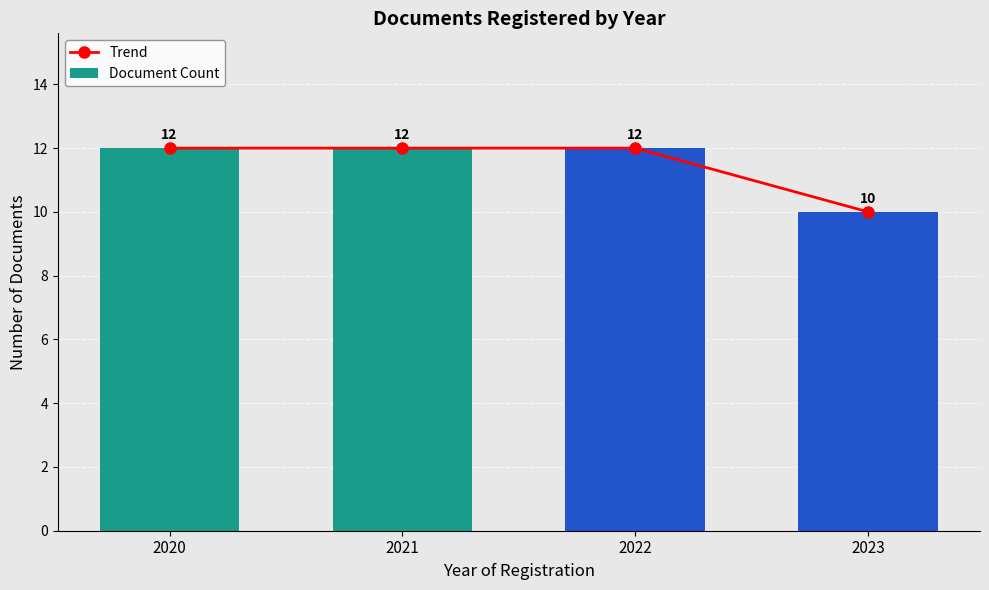

Which series changed the most between 2020 and 2021?

Trend